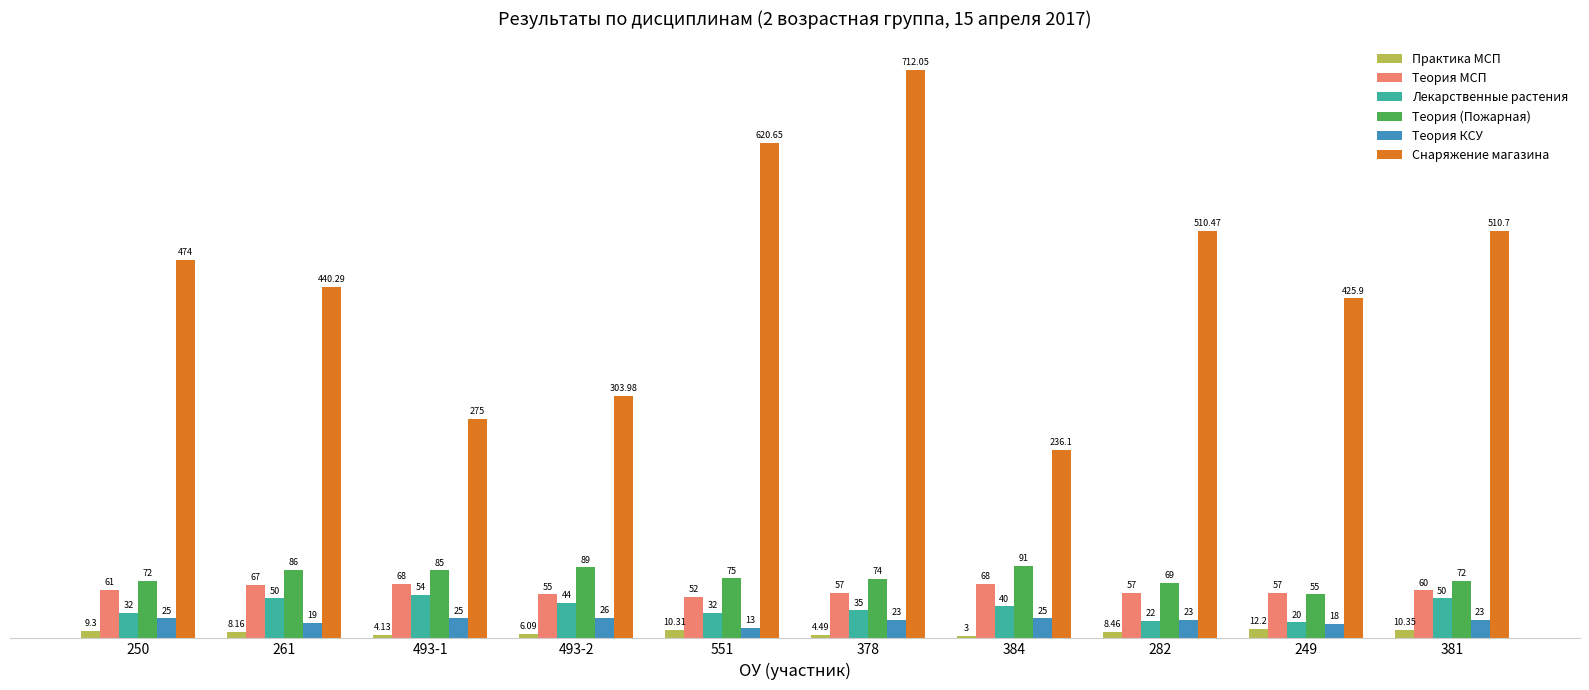

The Теория МСП series shows 82.1 at 378. True or false?

False